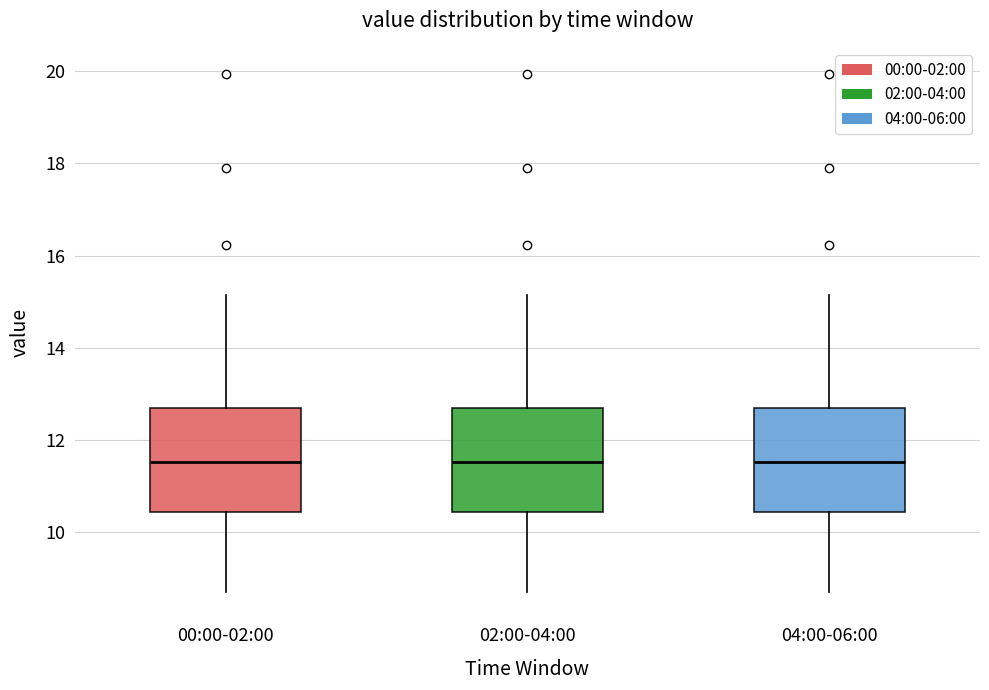

Reading left to right, transcribe this box plot: for each box, give where its median line is, the range the box spans, and where its two whiskers end, as read against the y-axis. The values are not printed on the chart, so give them approximately, as read against the axis.

00:00-02:00: median 11.6, box 10.4 to 12.6, whiskers 8.8 to 15.2
02:00-04:00: median 11.6, box 10.4 to 12.6, whiskers 8.8 to 15.2
04:00-06:00: median 11.6, box 10.4 to 12.6, whiskers 8.8 to 15.2